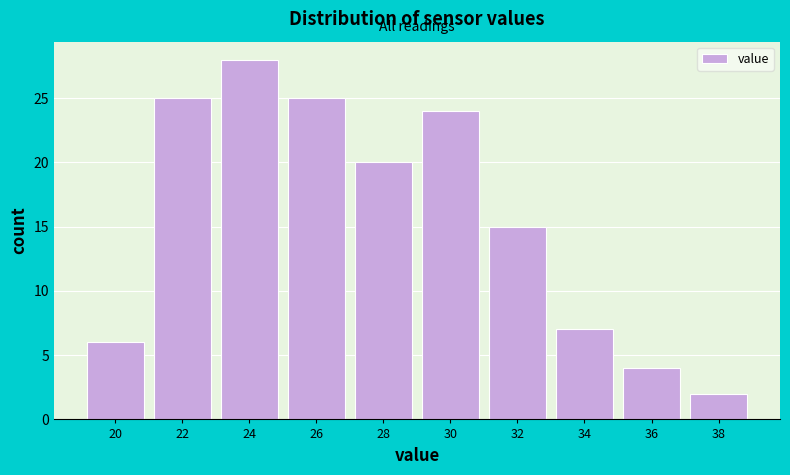

Reading right to left, what are all the values shown in this chart?

38=2	36=4	34=7	32=15	30=24	28=20	26=25	24=28	22=25	20=6